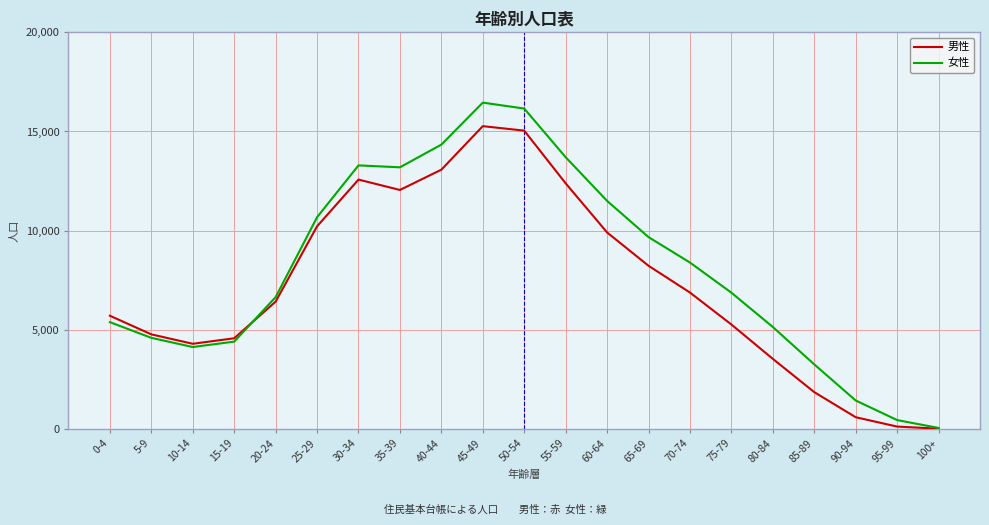

Which series has the largest total across all categories?

女性